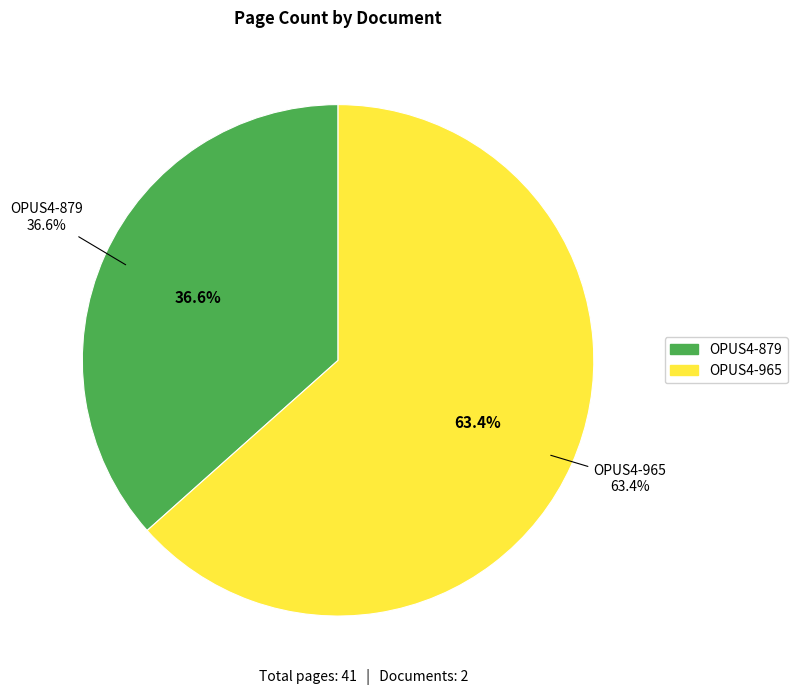

To the nearest percent, what is the combined percentage of OPUS4-879 and OPUS4-965?

100%